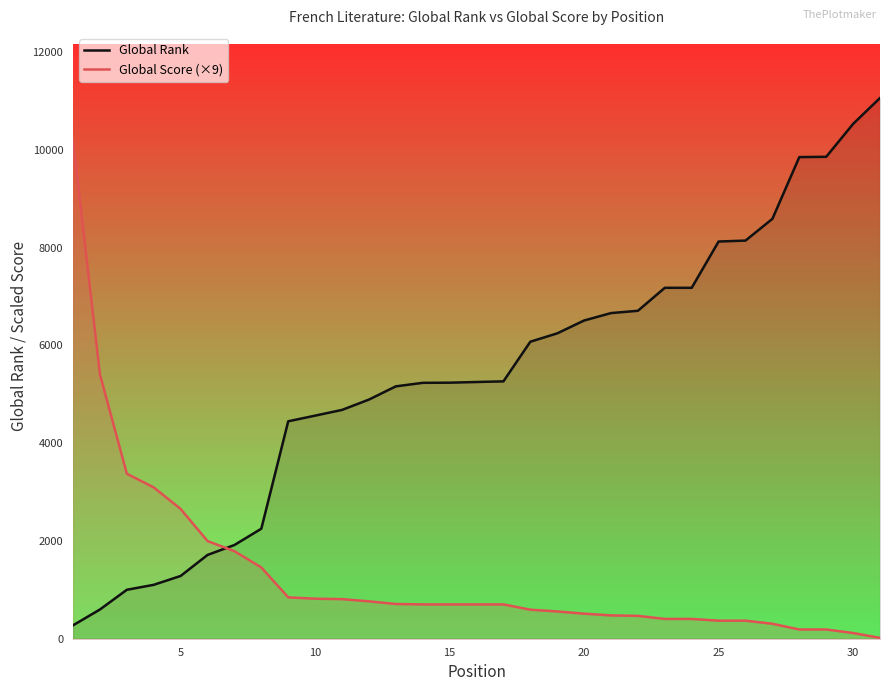

What is the maximum value for Global Rank?

11062